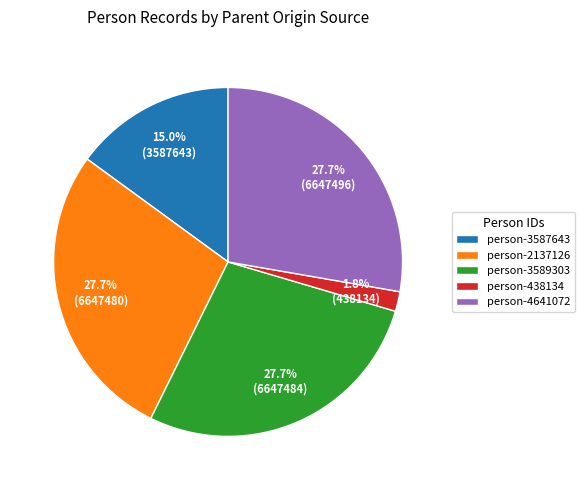

What is the ratio of the value at person-3589303 to the value at person-4641072?

1.0